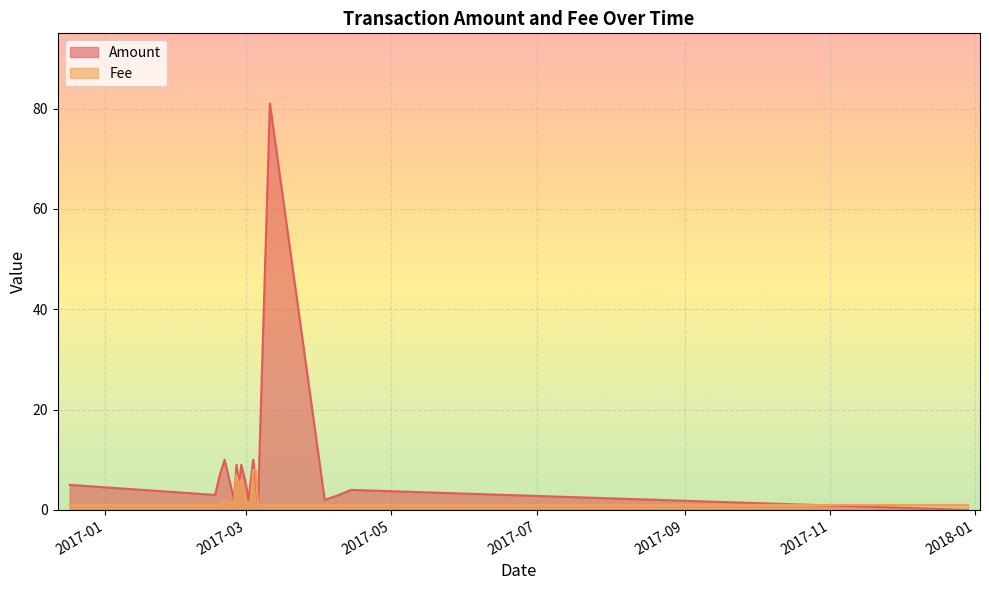

What is the difference between the highest and lowest values at 2017-02-20?

8.0